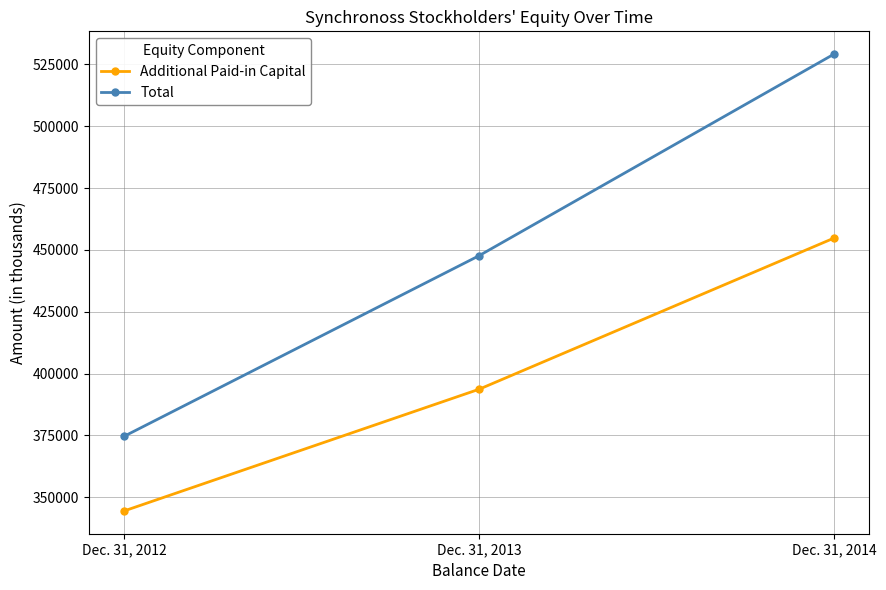

Does the chart display data point markers on the line(s)?

Yes